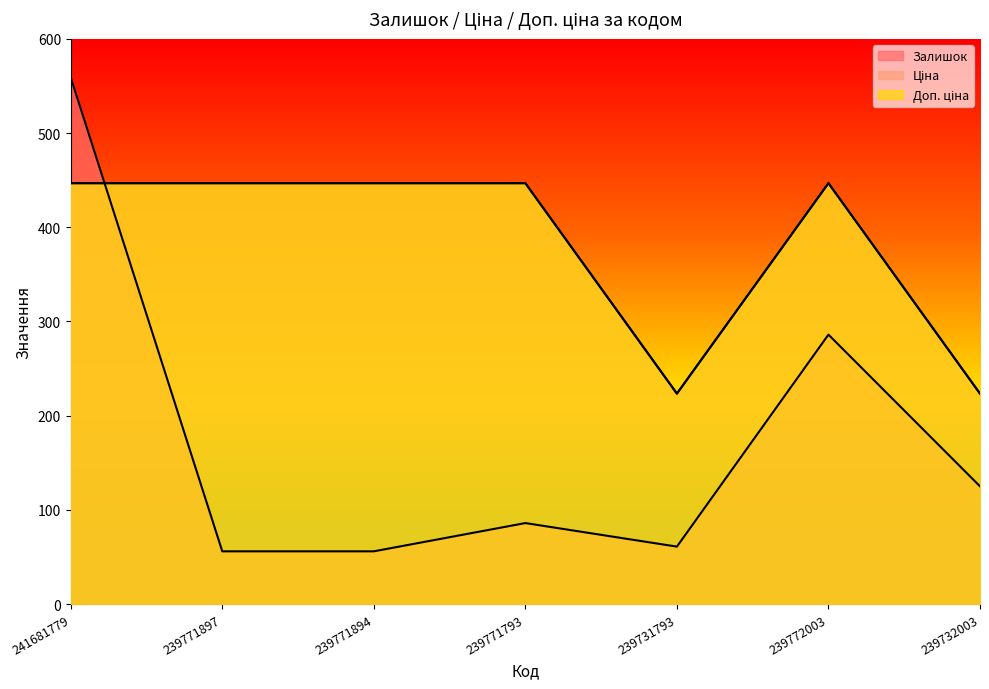

How many lines are shown in the chart?

3